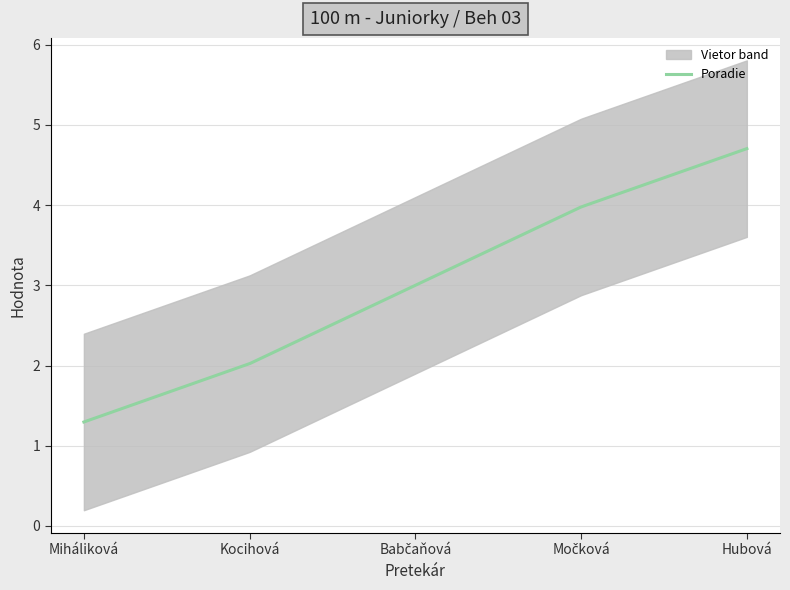

After their last crossing, which series has the higher values: Vietor or Poradie?

Poradie